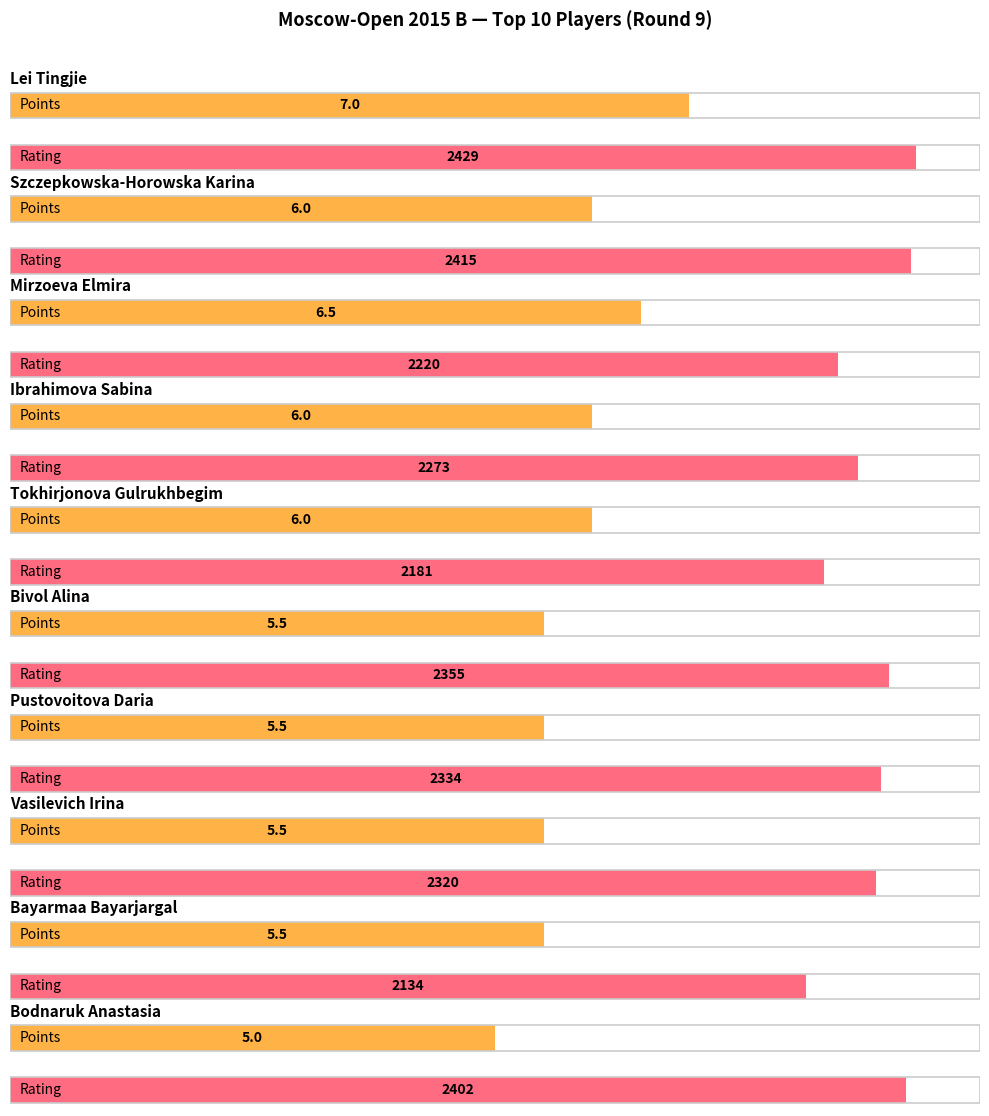

Read the Rating (White) value at Vasilevich Irina.

2320.0